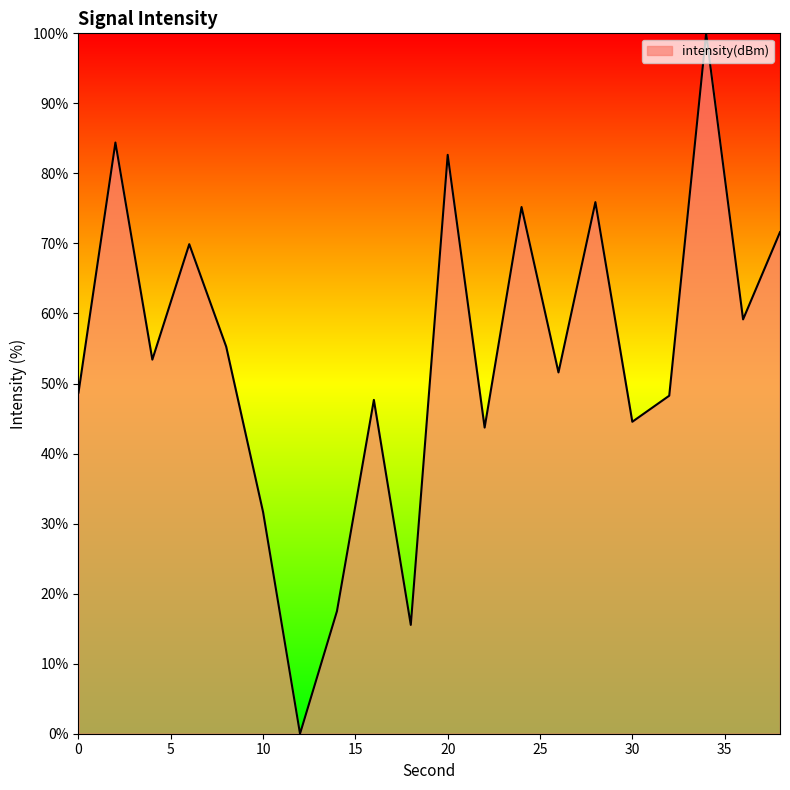

What is the maximum value shown in the chart?

100.0